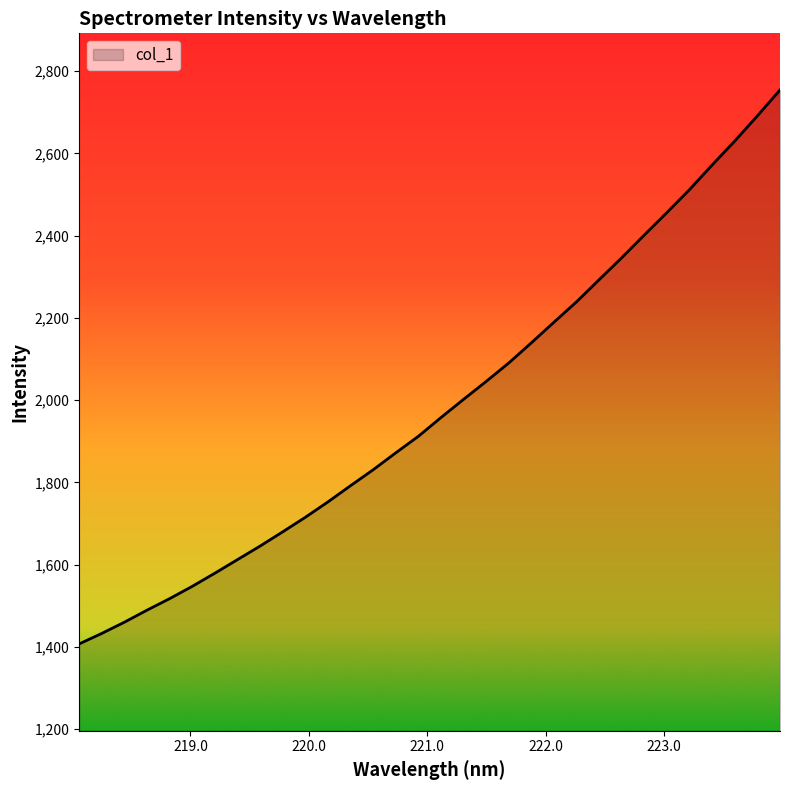

What is the minimum value shown in the chart?

1407.5